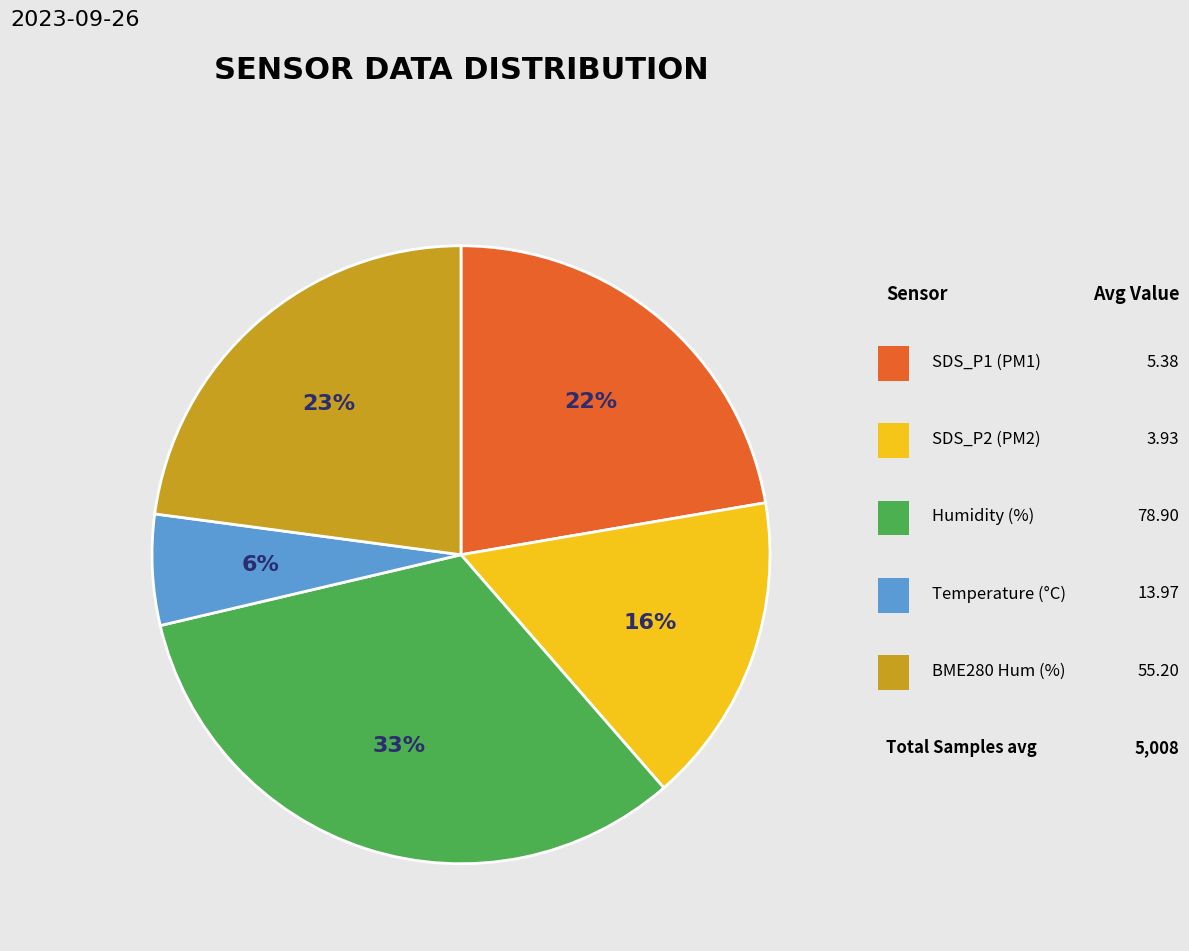

To the nearest percent, what is the average slice percentage?

20%